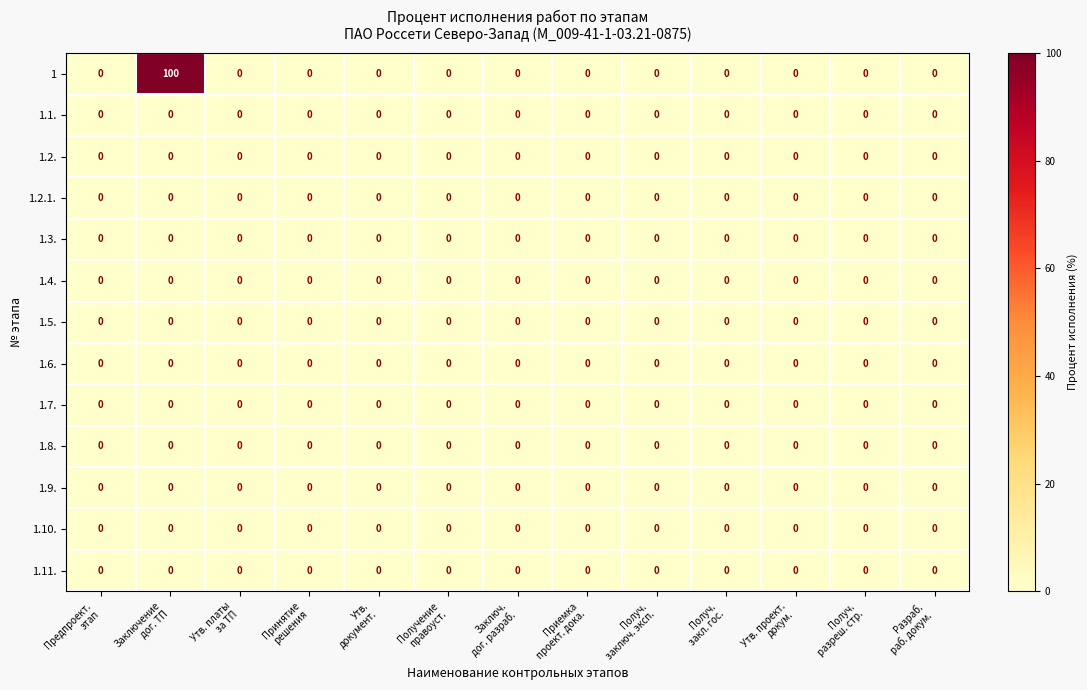

What is the maximum value shown in the chart?

100